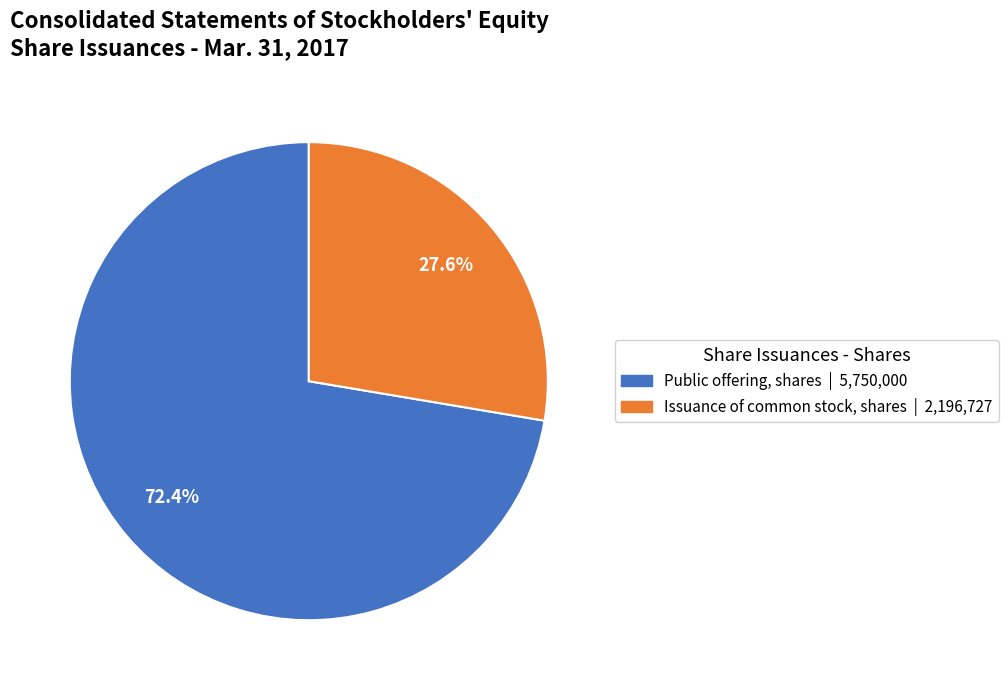

How much of the chart is everything except Public offering, shares?

27.6%